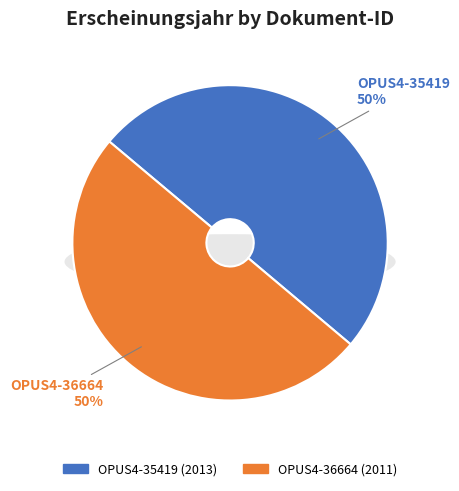

Which category has the smallest portion of the pie?

OPUS4-36664